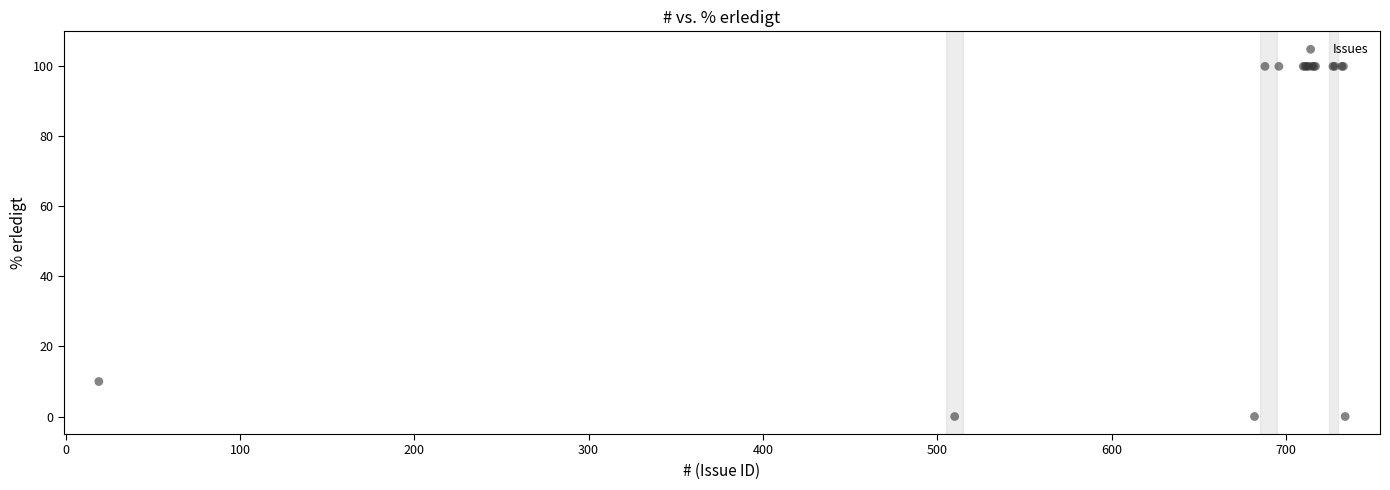

What Y value in the scatter plot is closest to 50?

10